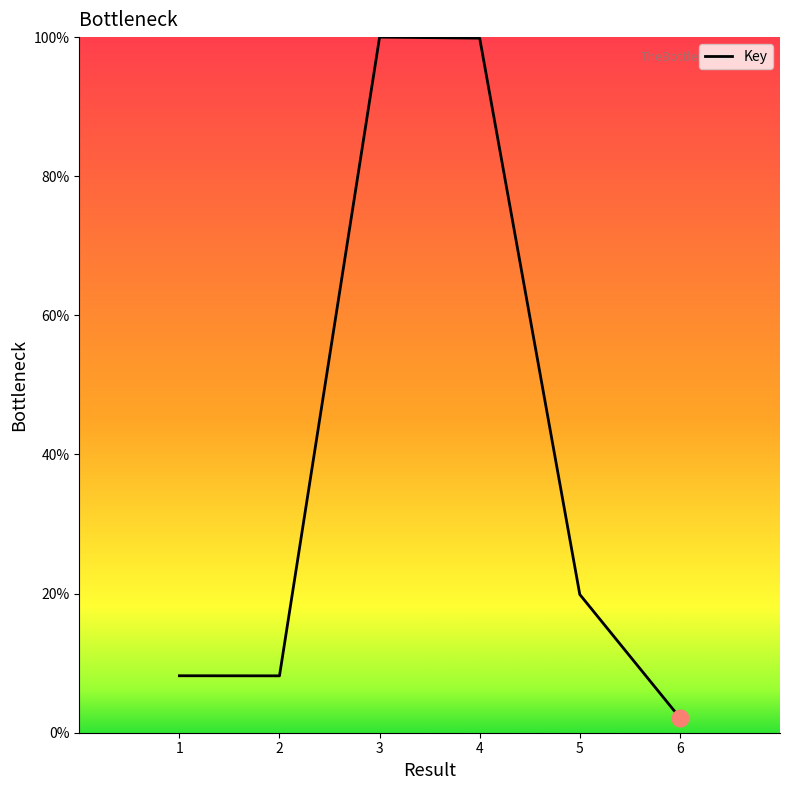

How many values are below 19?

3